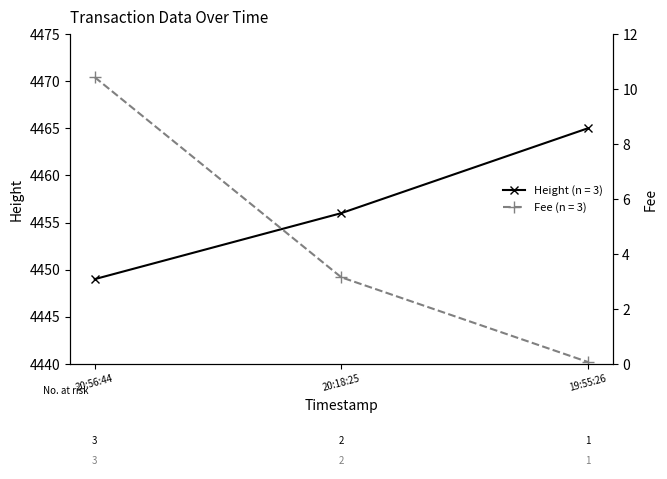

The value of Height (n = 3) at 20:56:44 is 7539. True or false?

False